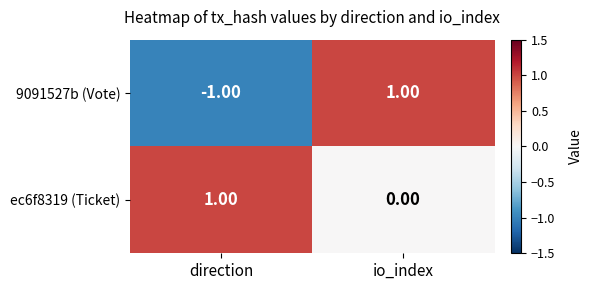

At which category does the chart reach its minimum across all series?

direction